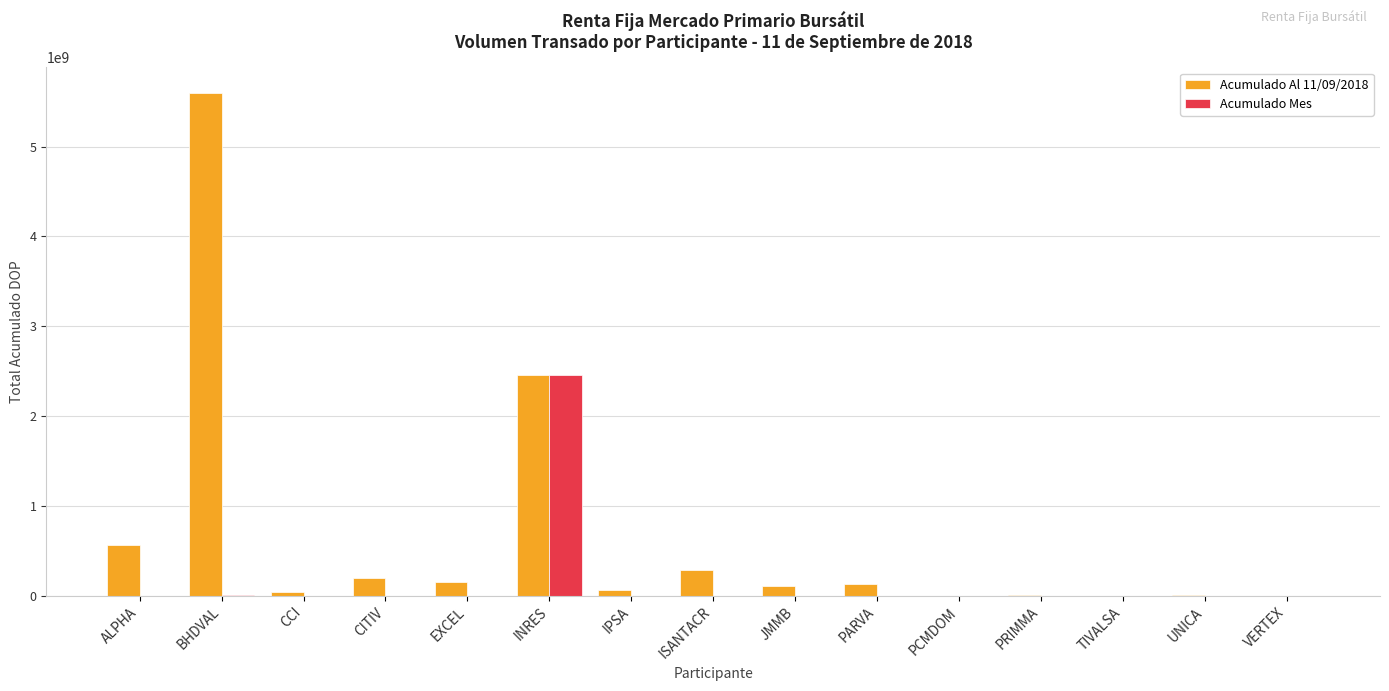

Which series has the largest total across all categories?

Acumulado Al 11/09/2018